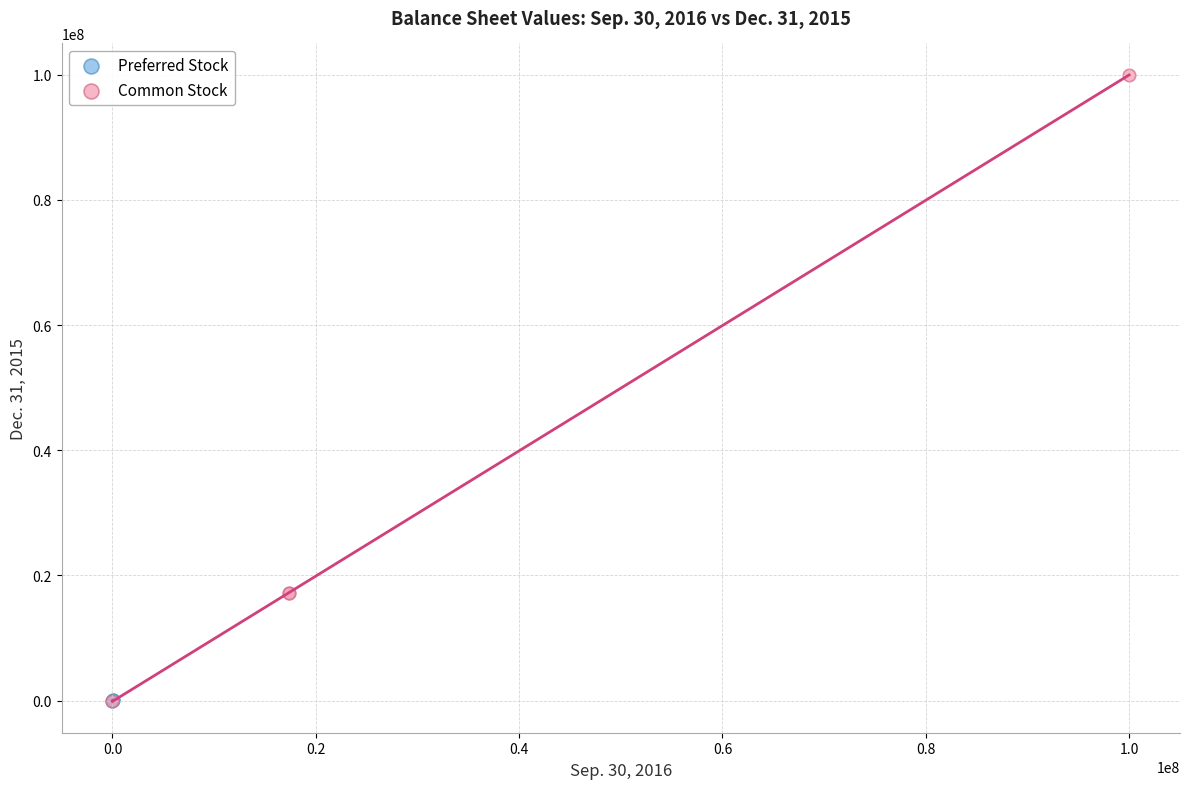

Which series has the largest Y range (max minus min)?

Common Stock